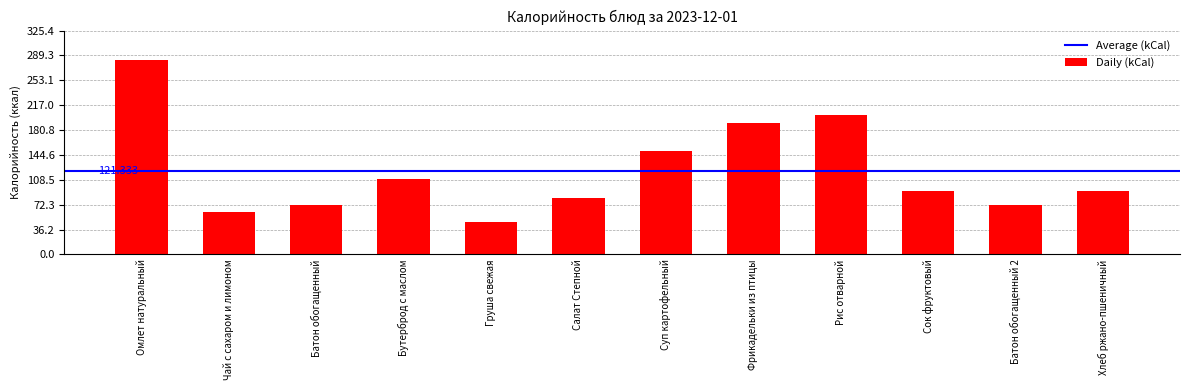

What is the label of the 9th bar from the left?

Рис отварной